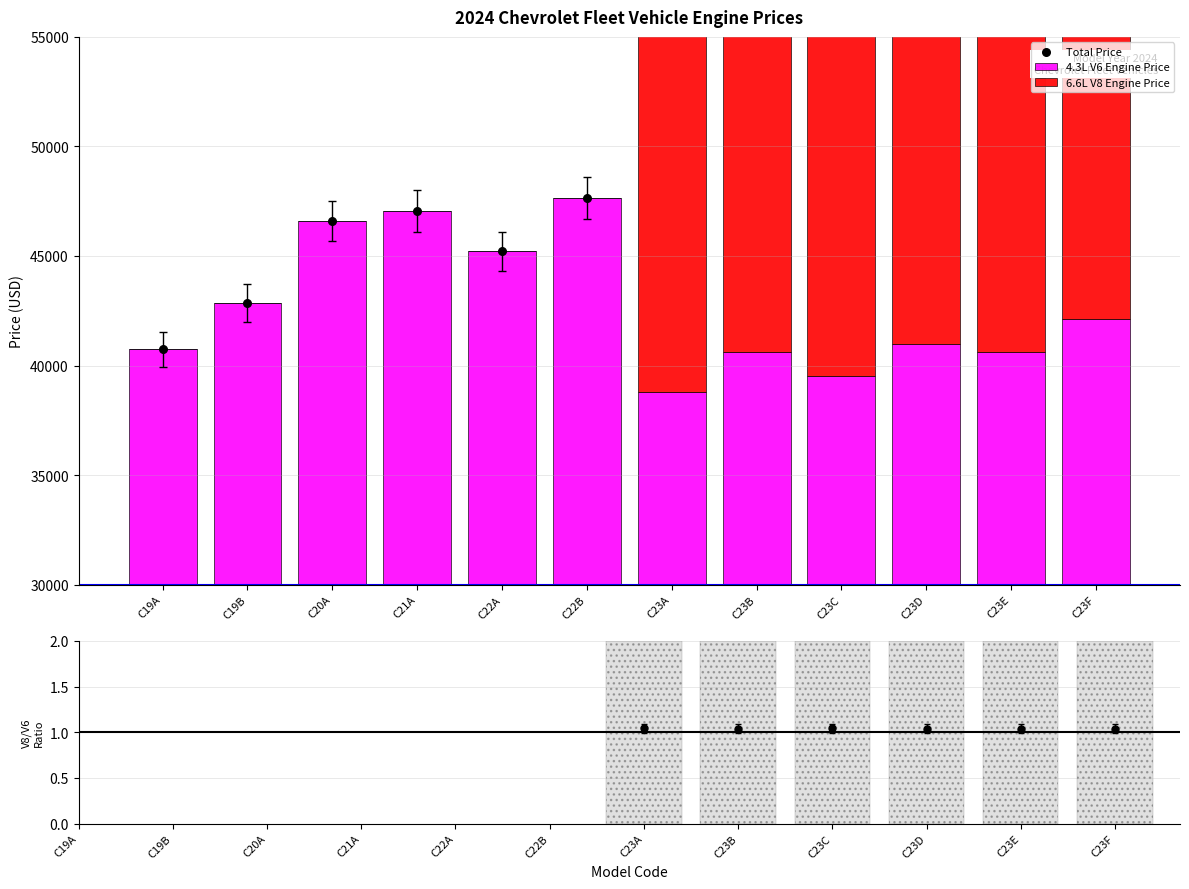

Which series contains the highest Y value?

4.3L V6 Engine Price